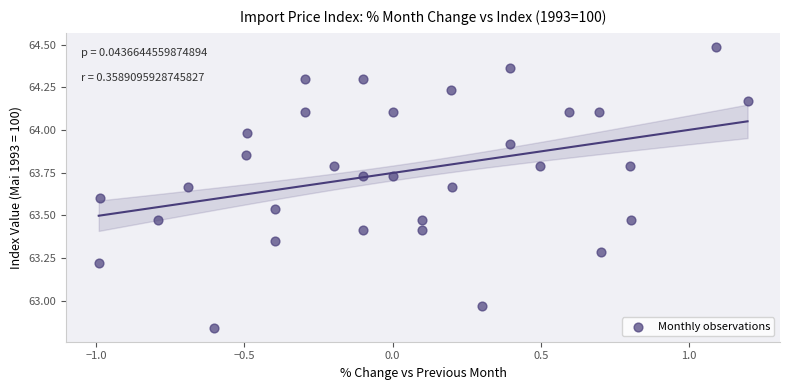

What is the range of X values (max minus min)?

2.2